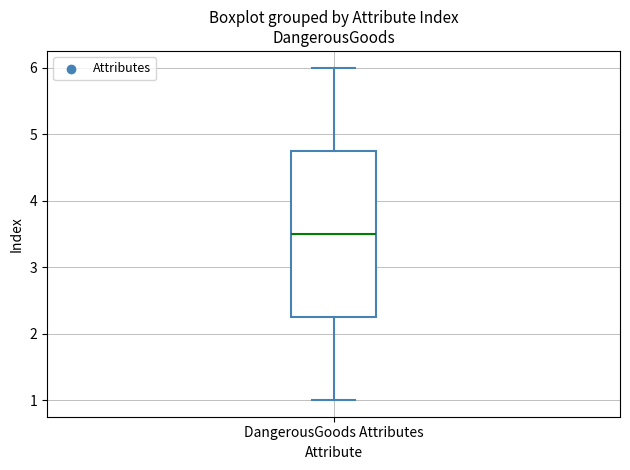

Where does the upper whisker of the box for DangerousGoods Attributes end on the y-axis? The values are not printed on the chart, so give them approximately, as read against the axis.

6.0